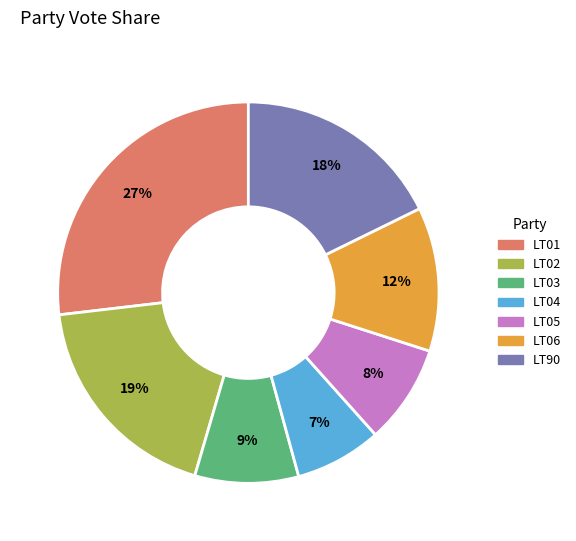

Is LT05 the majority of the pie?

No